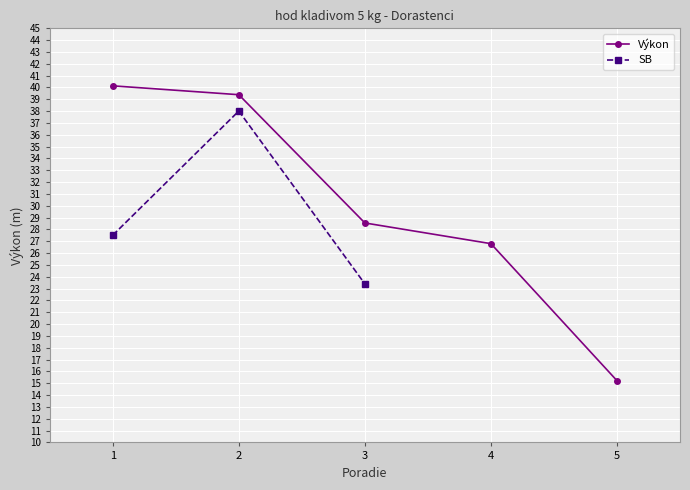

True or false: SB and Výkon cross at least once.

False